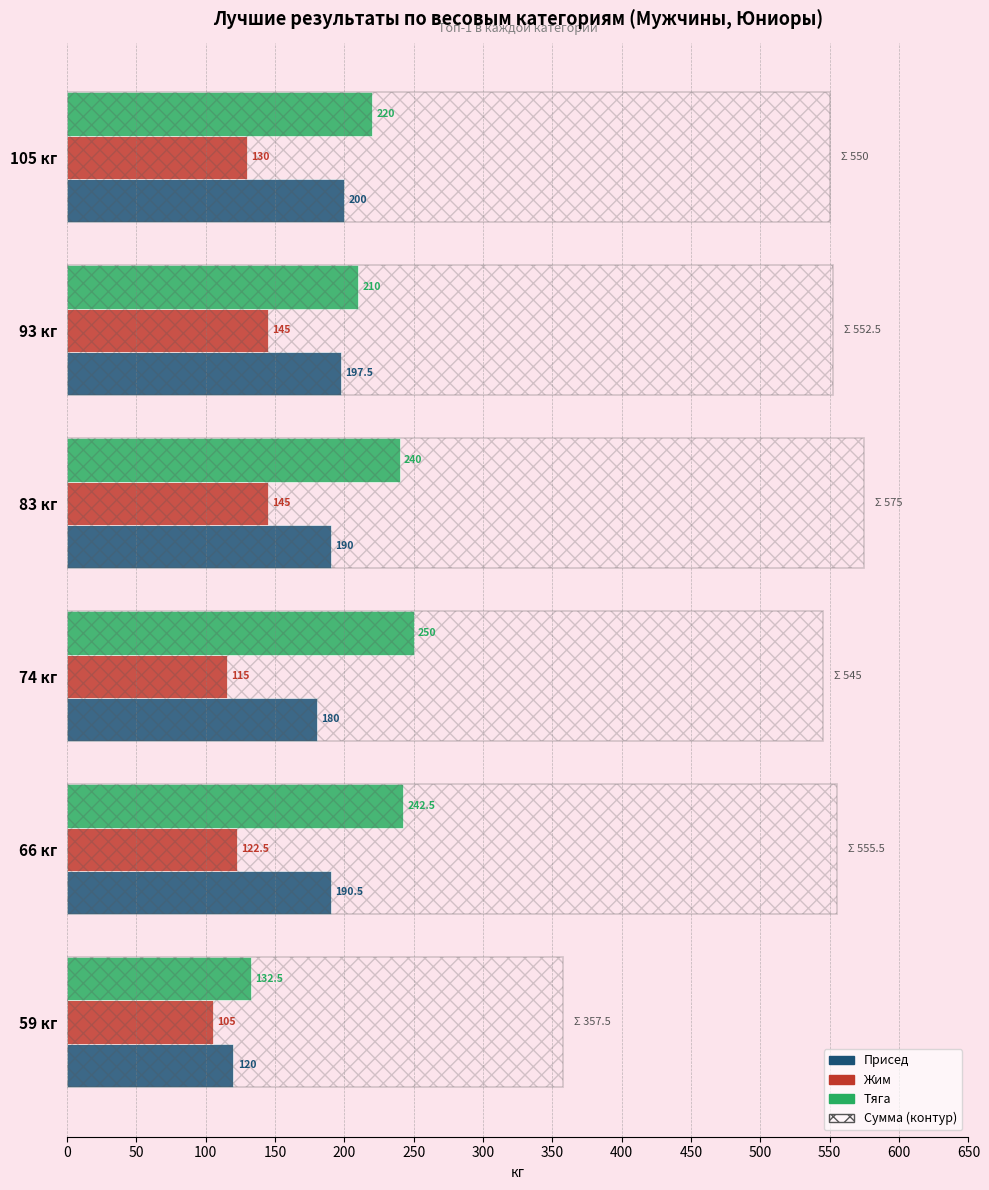

List the series in order of their peak value, highest first.

Тяга, Присед, Жим